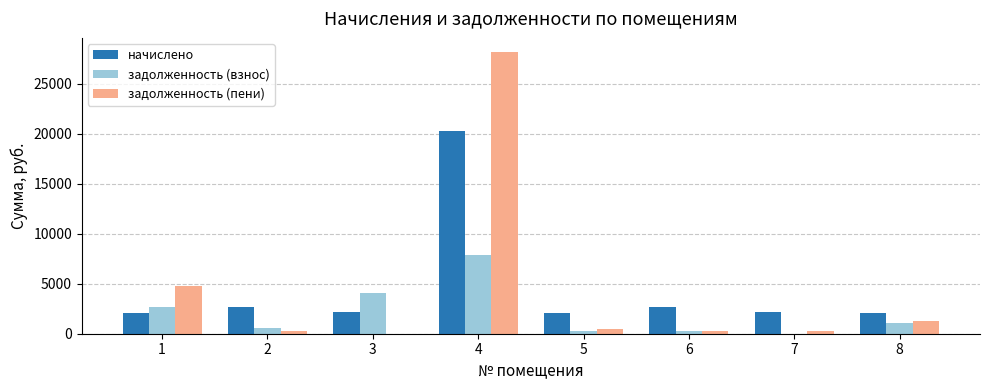

Between 1 and 4, which series saw the biggest shift?

задолженность (пени)